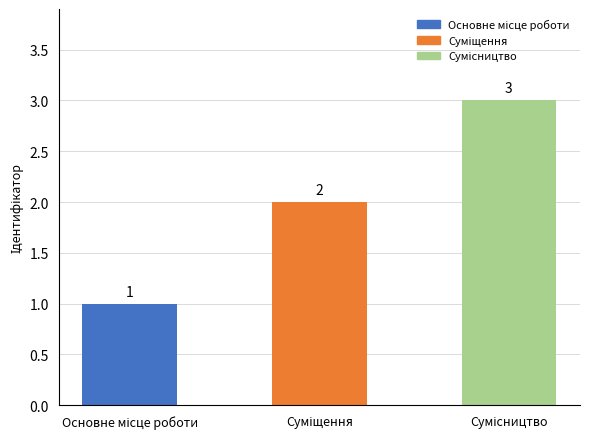

Are the bars grouped side by side (vs. stacked)?

No